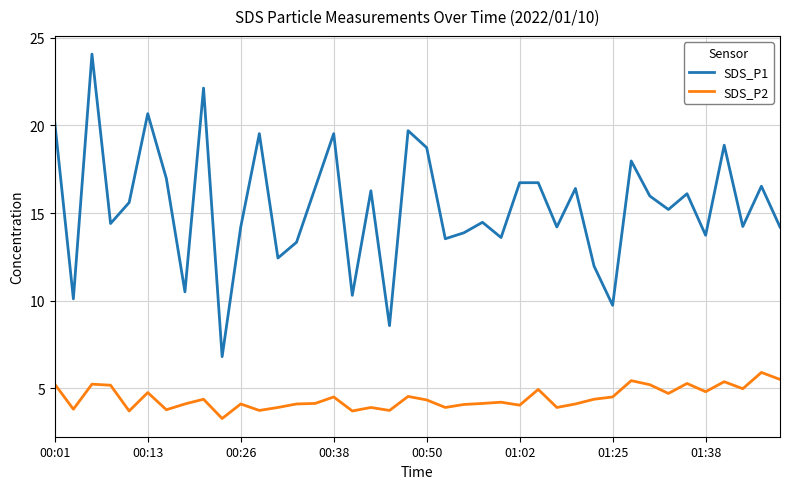

Rank the series by their maximum value, from highest to lowest.

SDS_P1, SDS_P2